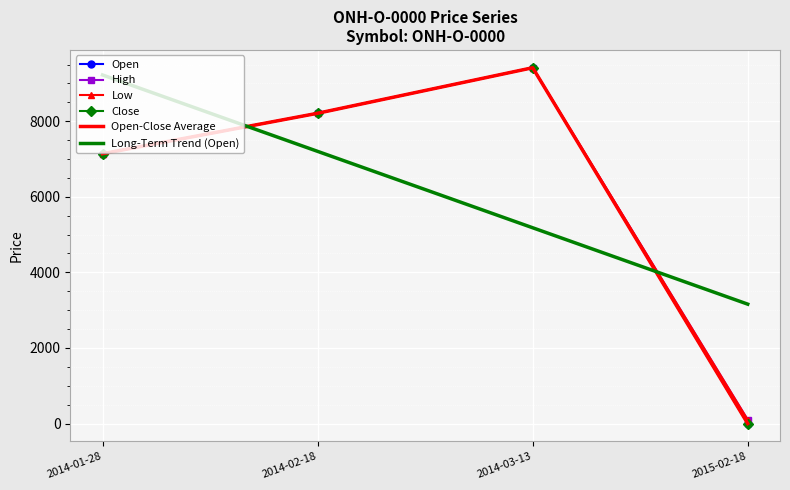

List the series in order of their peak value, highest first.

Open, High, Low, Close, Open-Close Average, Long-Term Trend (Open)